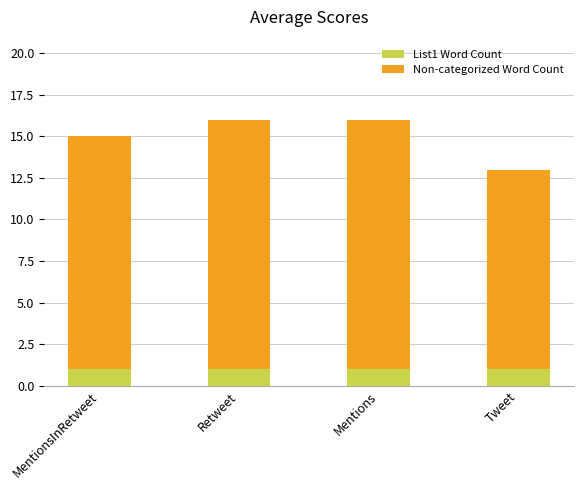

Is it true that List1 Word Count equals 0 at MentionsInRetweet?

False